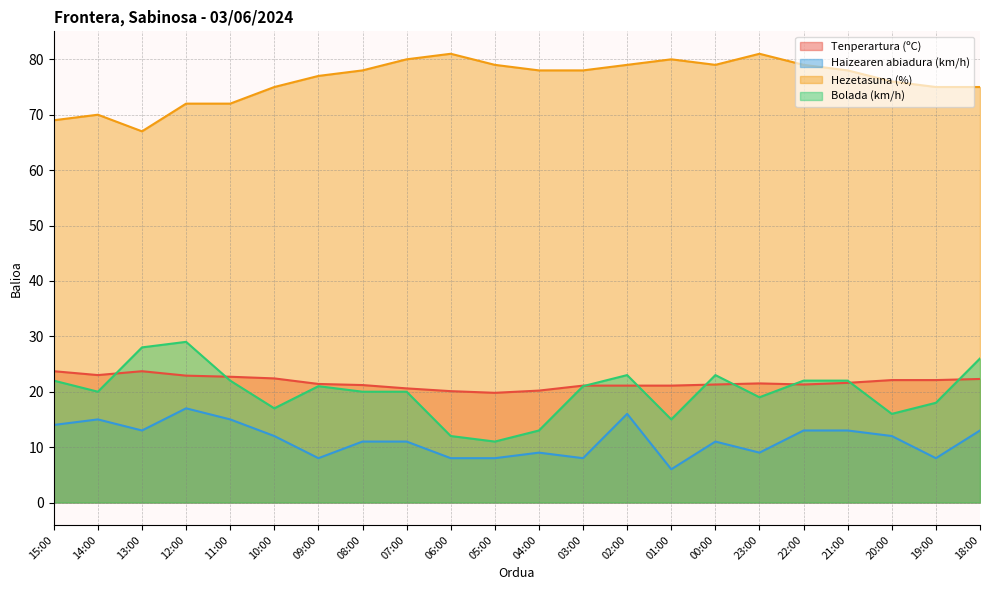

The Hezetasuna (%) series shows 34.4 at 03:00. True or false?

False